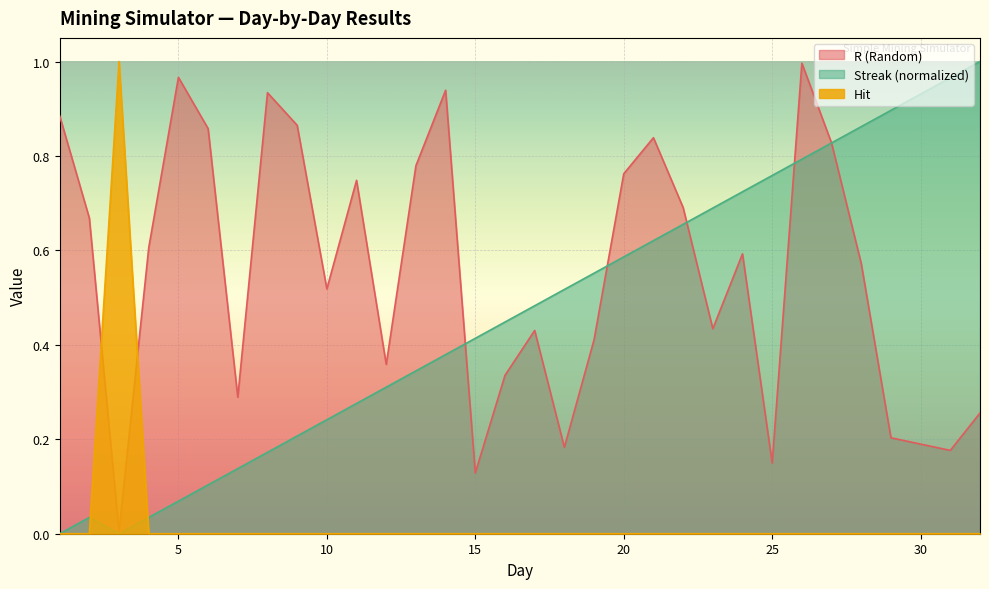

What is the total value across all series at 18?

0.7